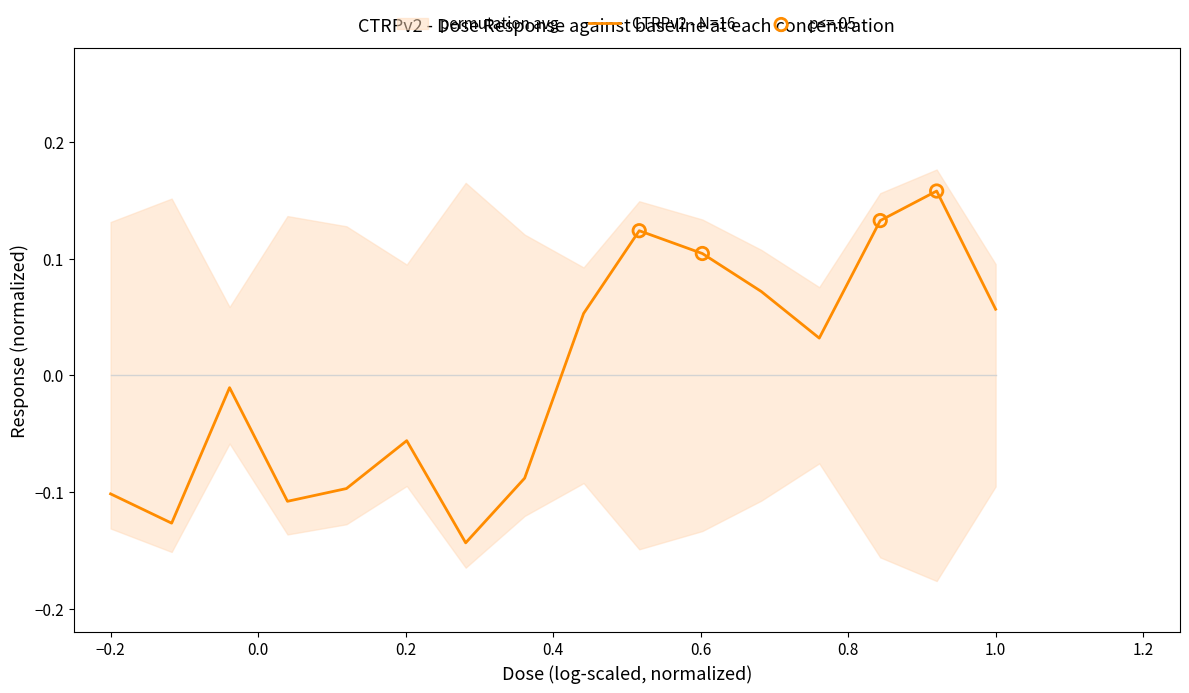

Which has a higher value, 4.2 or 0.52?

4.2